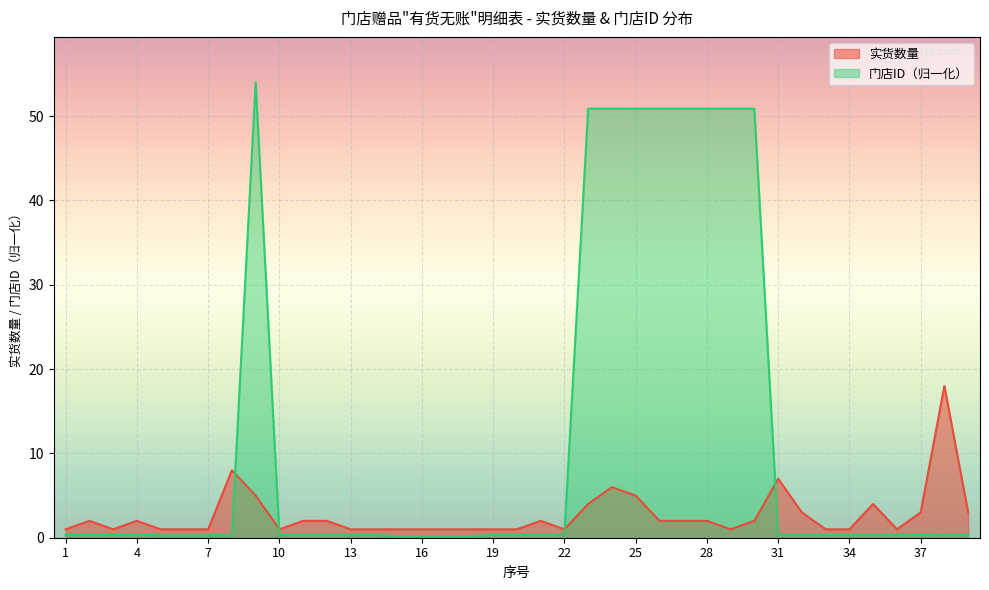

What is the difference between the highest and lowest values at 18?

0.8